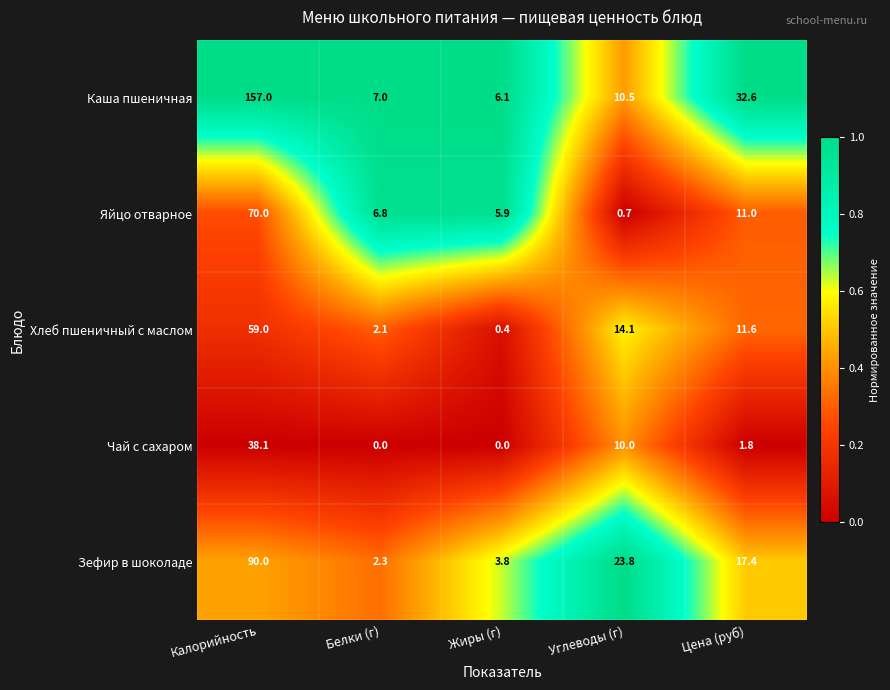

At which category is the sum across all series the highest?

Калорийность